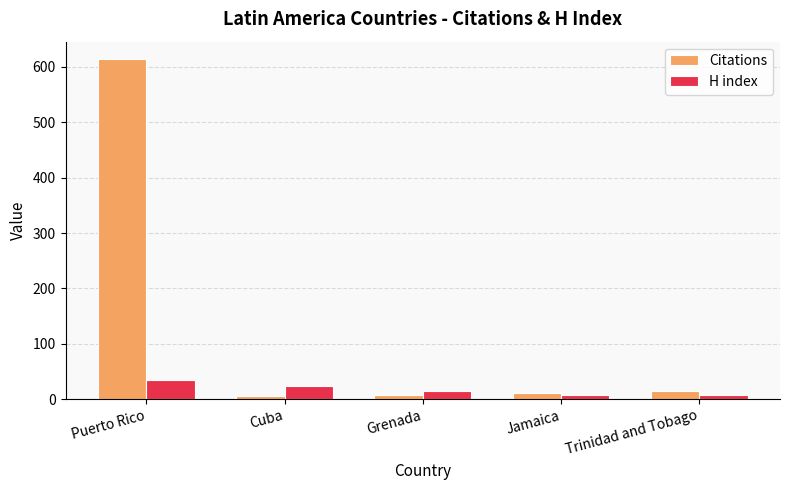

What is the label of the 5th bar from the left?

Trinidad and Tobago